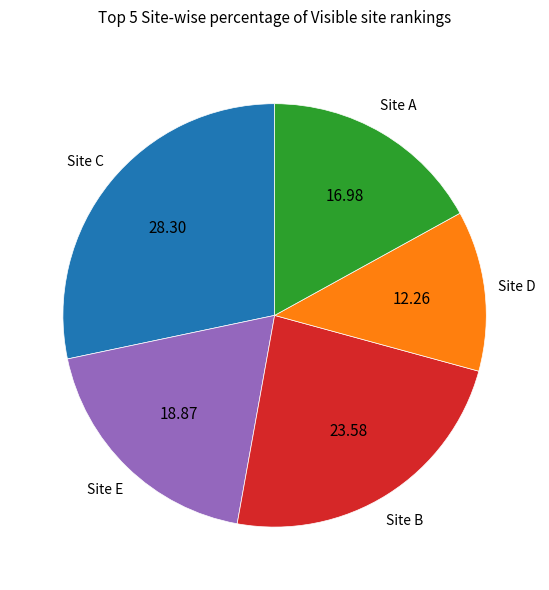

Does any single category account for the majority?

No